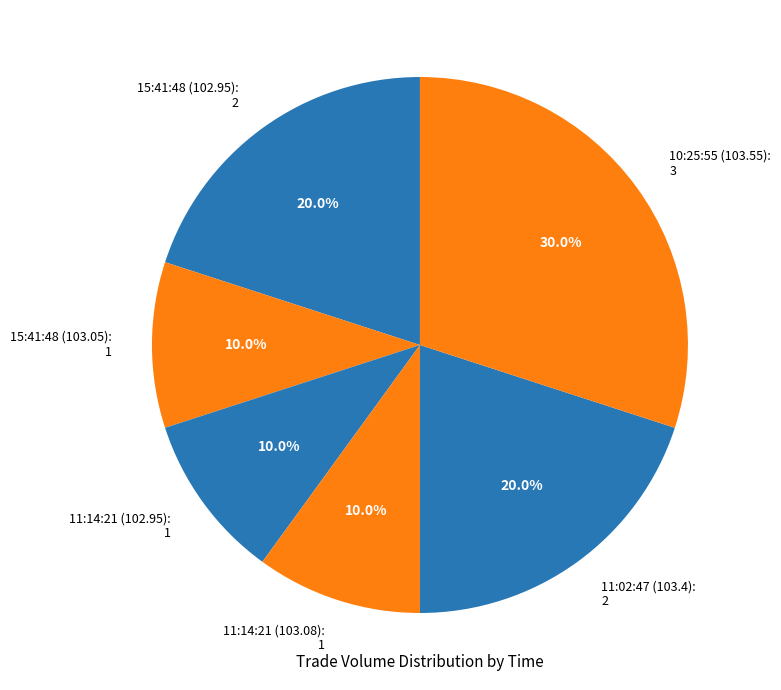

To the nearest percent, what is the combined percentage of 11:14:21 (103.08) and 11:02:47 (103.4)?

30%